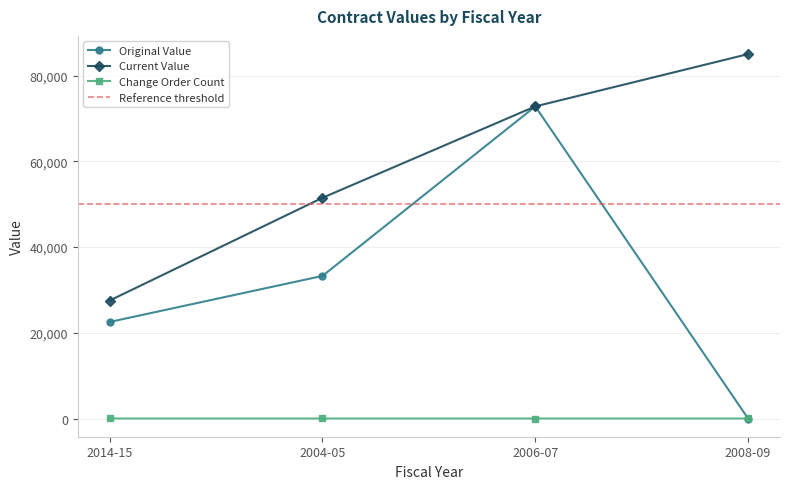

At which category does the chart reach its minimum across all series?

2008-09